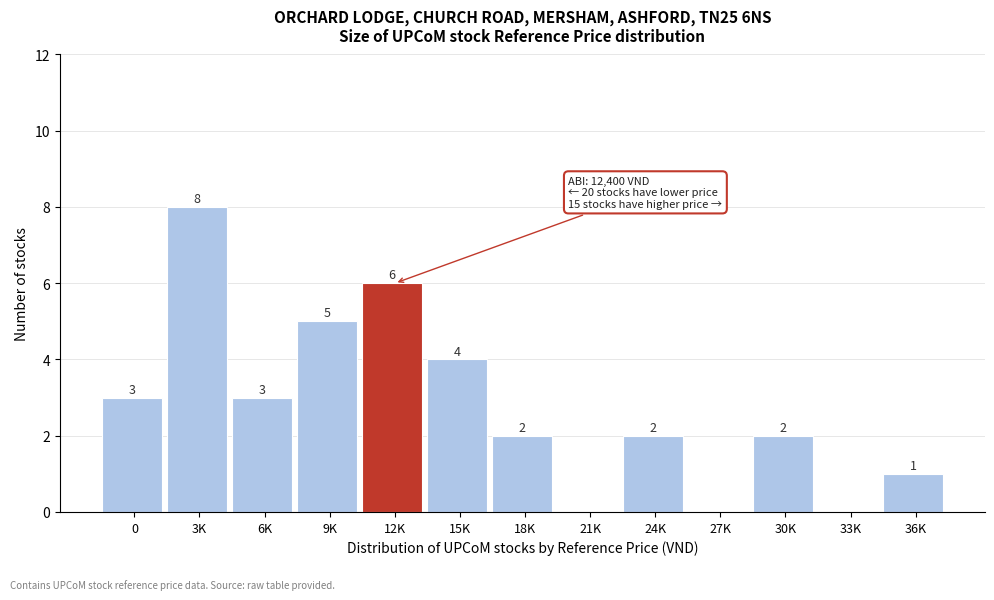

Reading left to right, transcribe all the data shown in this chart.

0=3	3K=8	6K=3	9K=5	12K=6	15K=4	18K=2	21K=0	24K=2	27K=0	30K=2	33K=0	36K=1